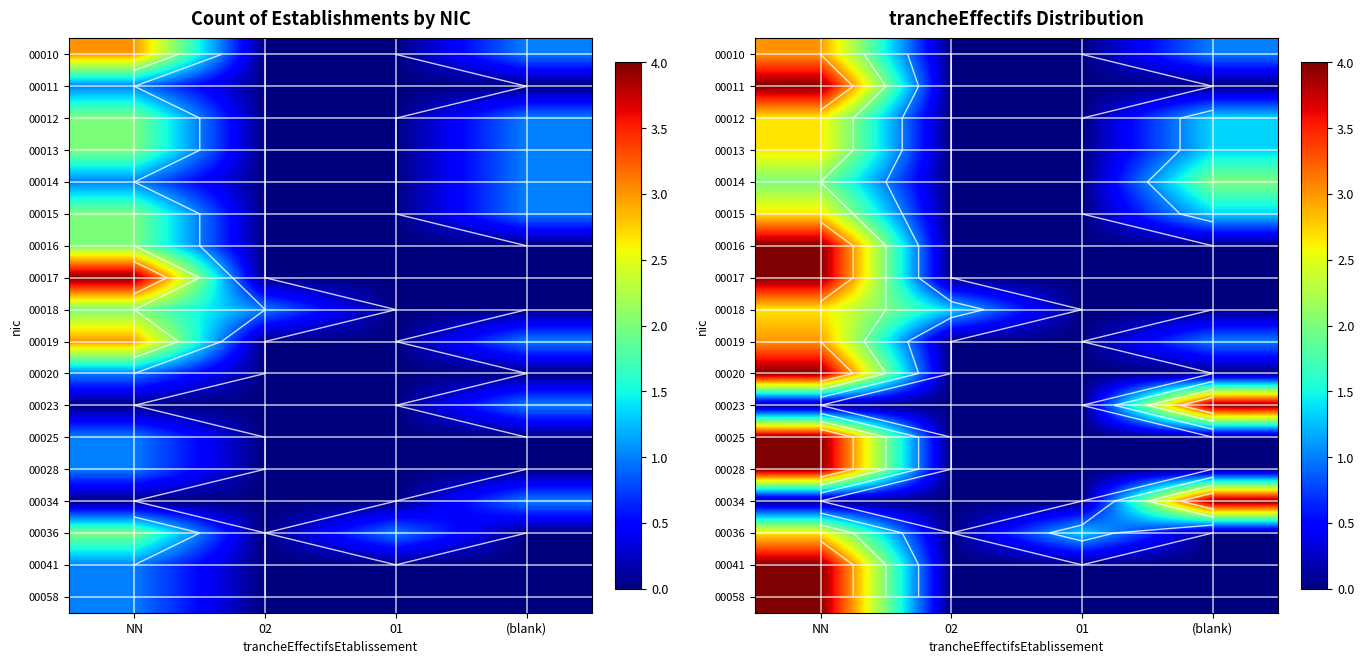

At how many categories does at least one series exceed 2?

2